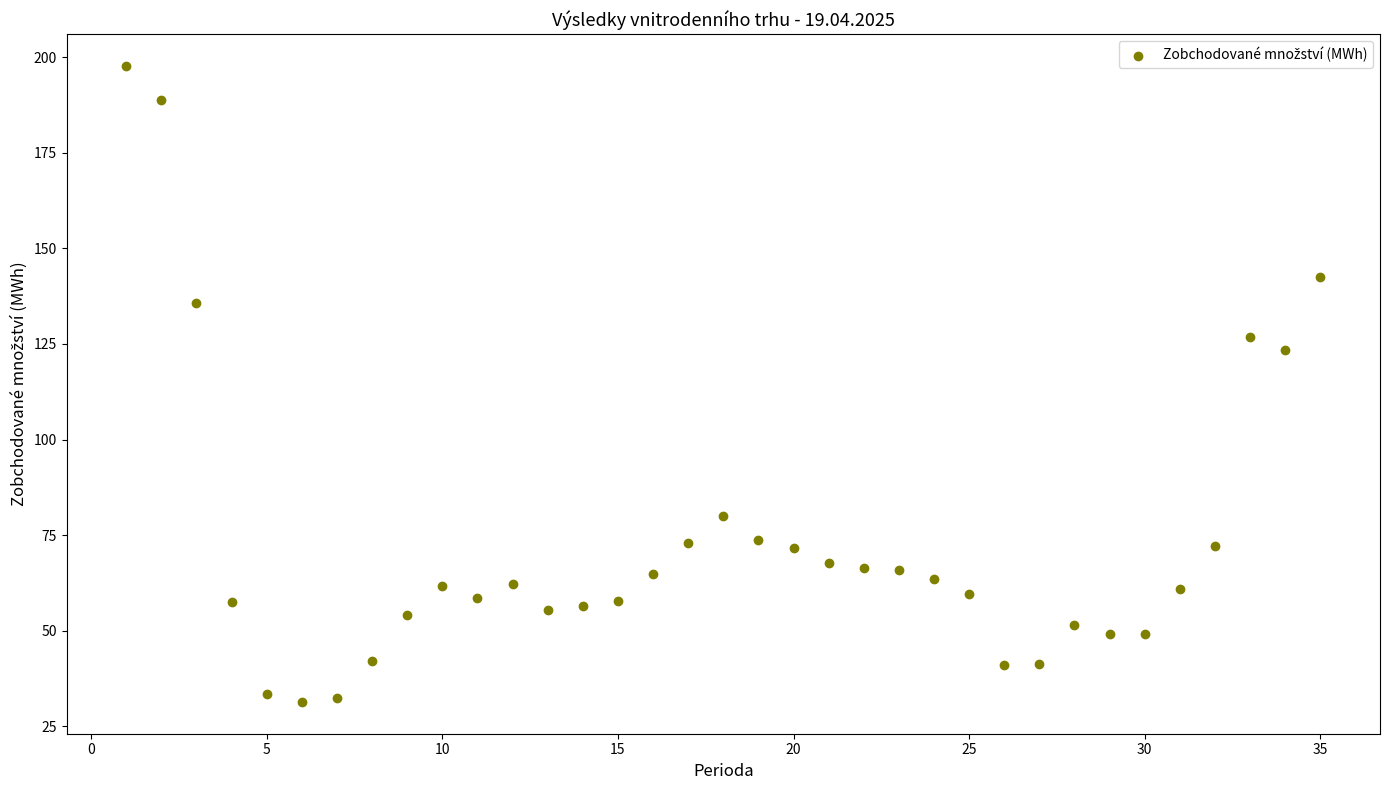

What is the range of X values (max minus min)?

34.0